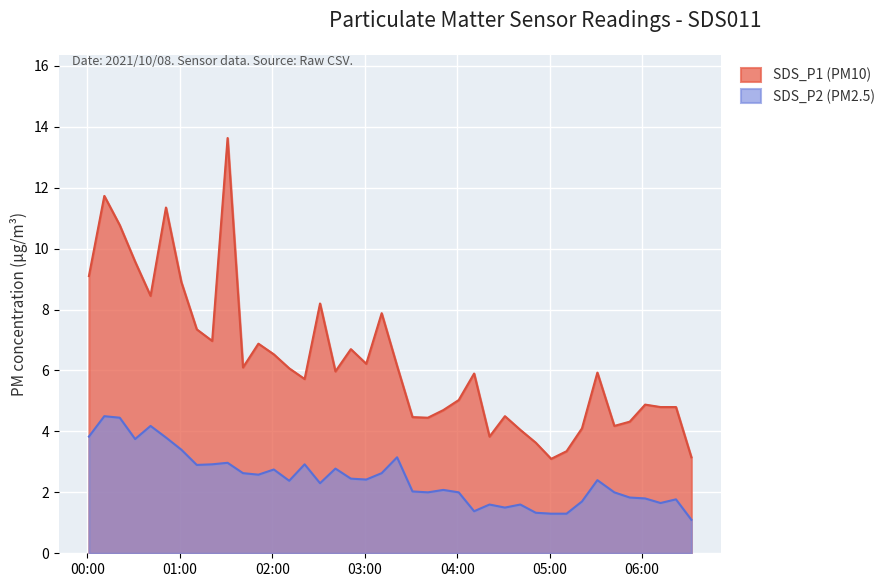

True or false: SDS_P1 (PM10) and SDS_P2 (PM2.5) cross at least once.

False